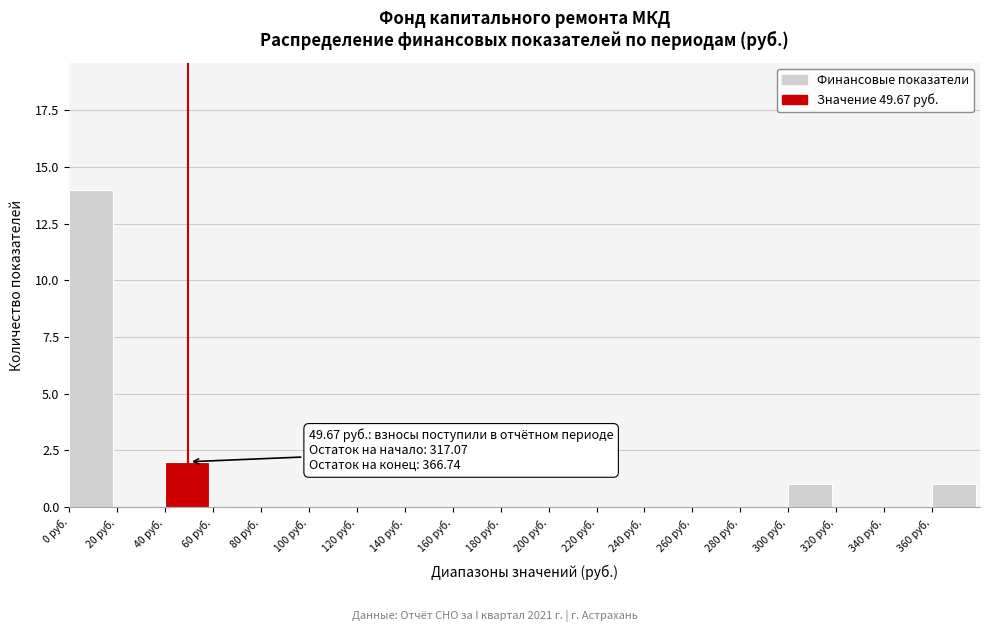

Which range on the x-axis has the tallest bar?

0 to 20